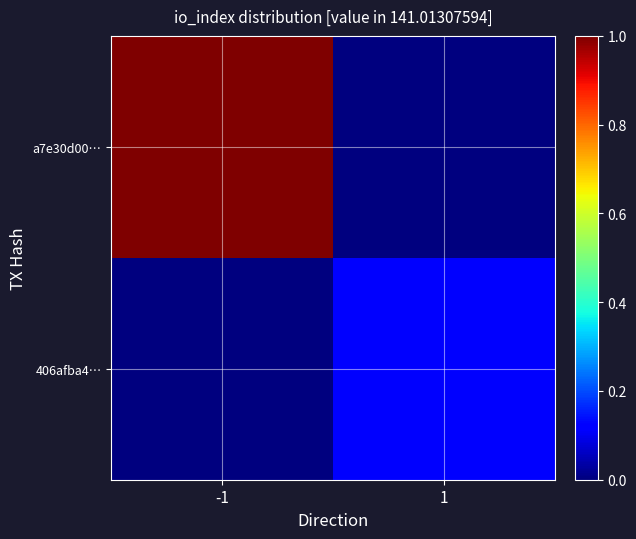

Reading left to right, what are all the values shown in this chart?

a7e30d00…: -1=1.0	1=0.0
406afba4…: -1=0.0	1=0.1